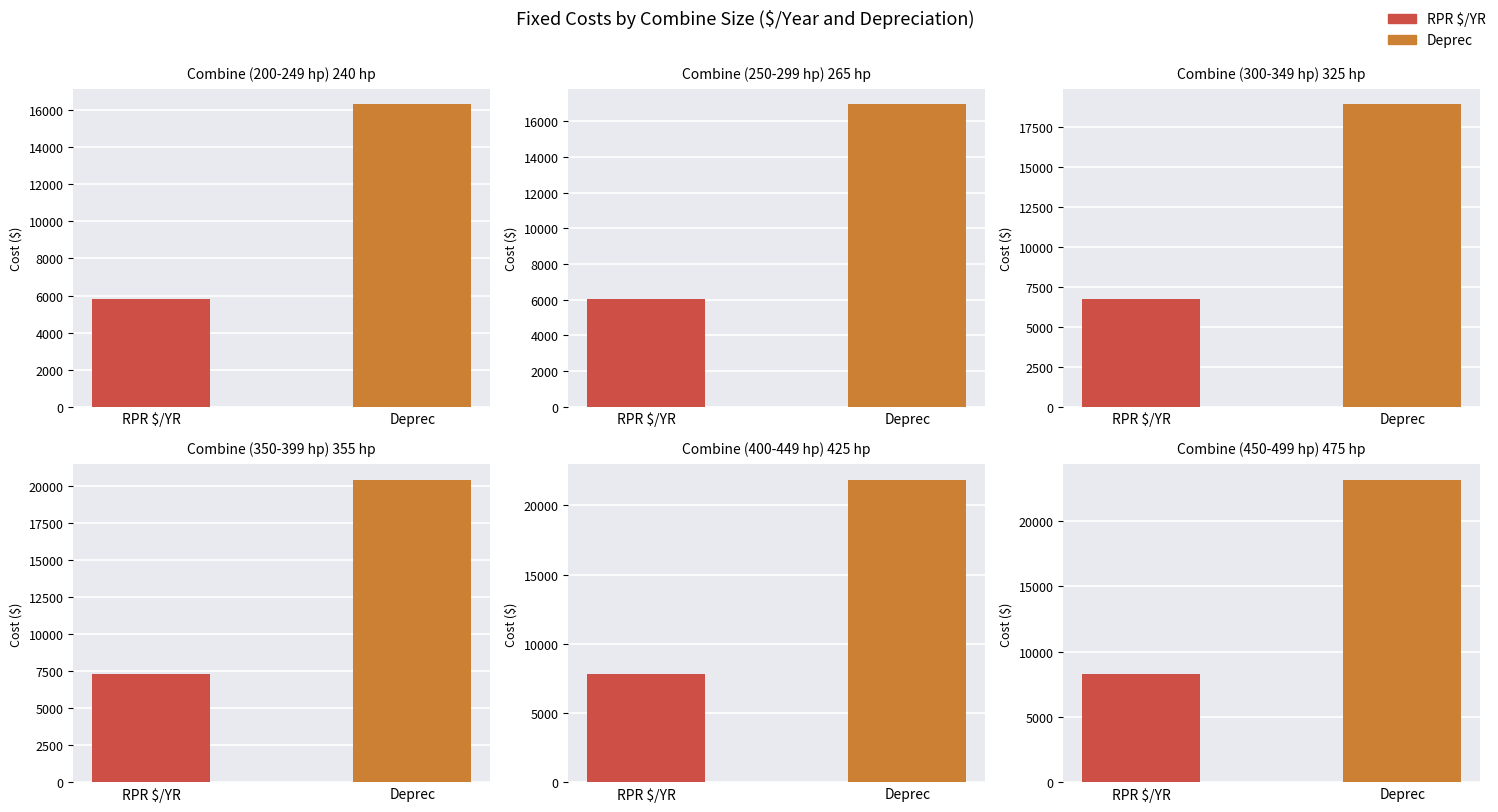

True or false: Deprec has a value of 6850.3 at Combine (250-299 hp) 265 hp.

False